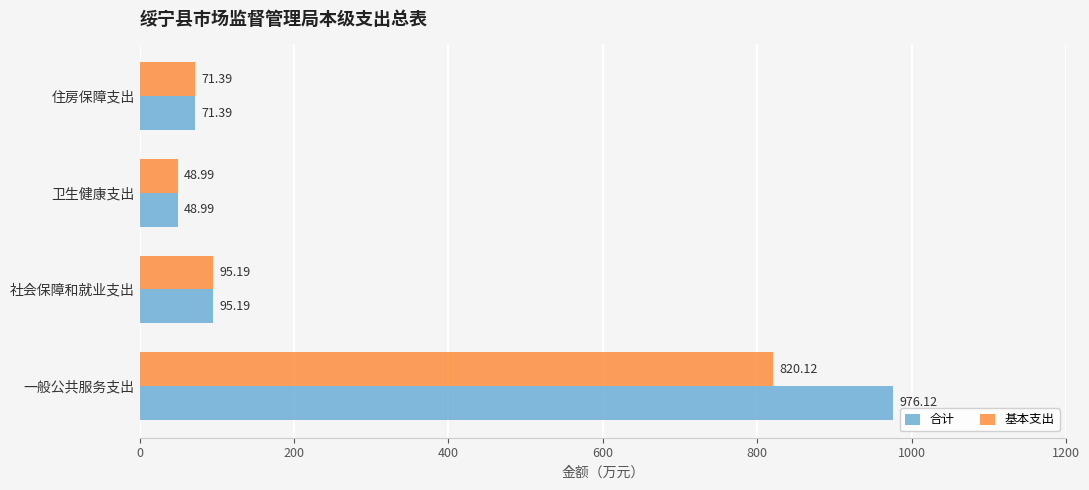

Count the number of categories in the chart.

4